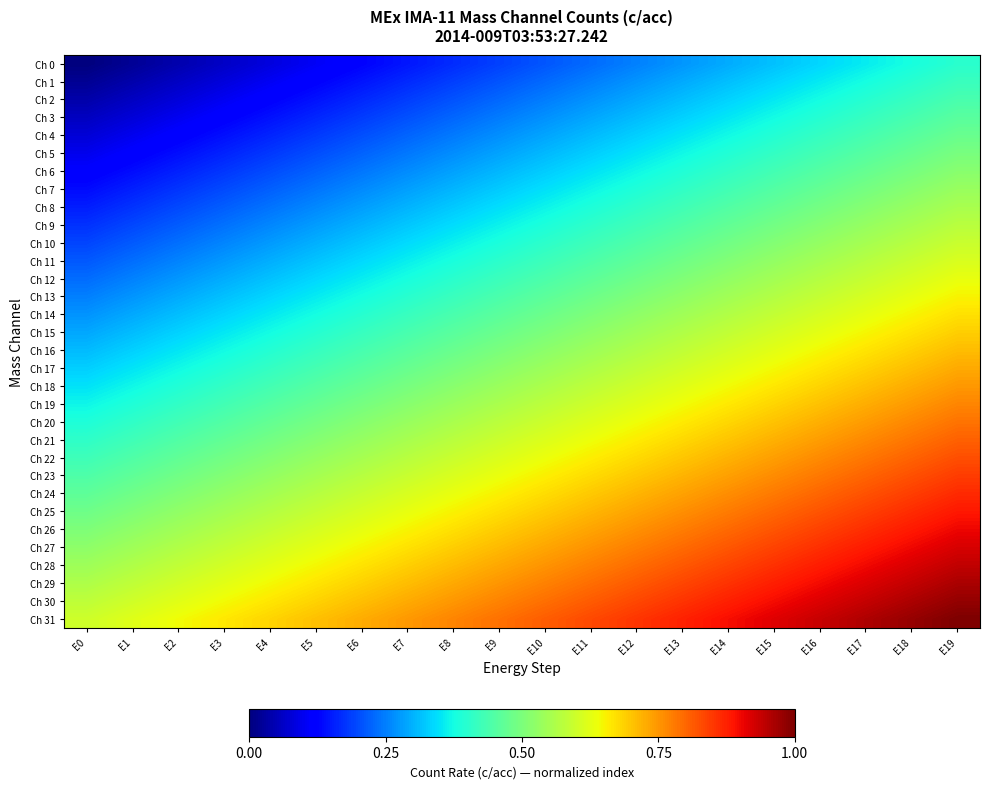

Count the number of data series in this chart.

32